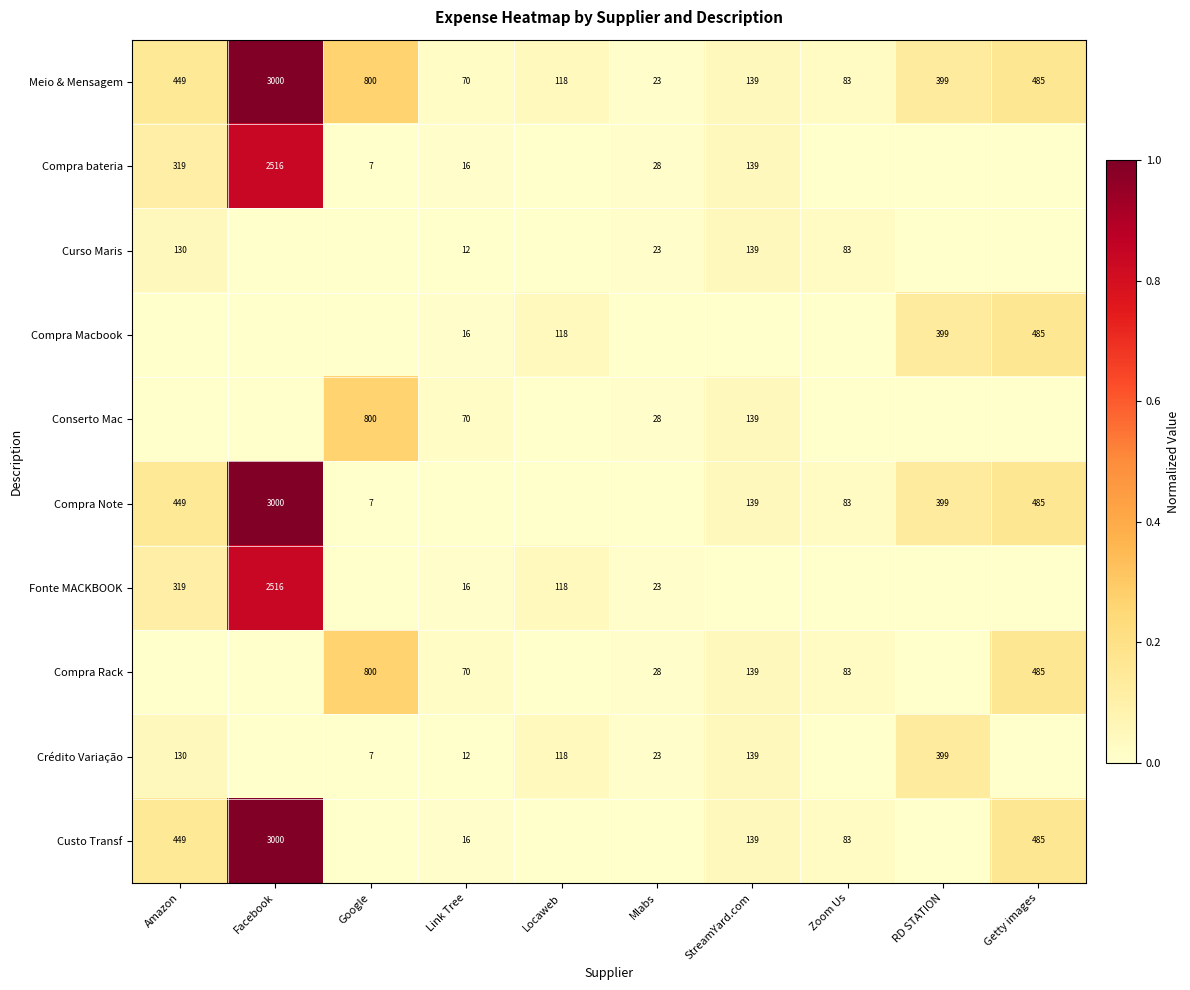

Is the value of Compra bateria at Amazon greater than the value of Meio & Mensagem at Getty images?

No